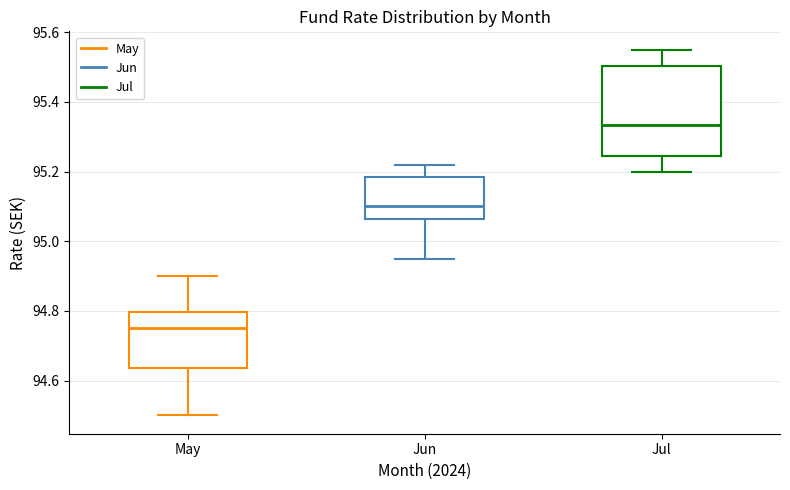

Which box has the lowest median line?

May